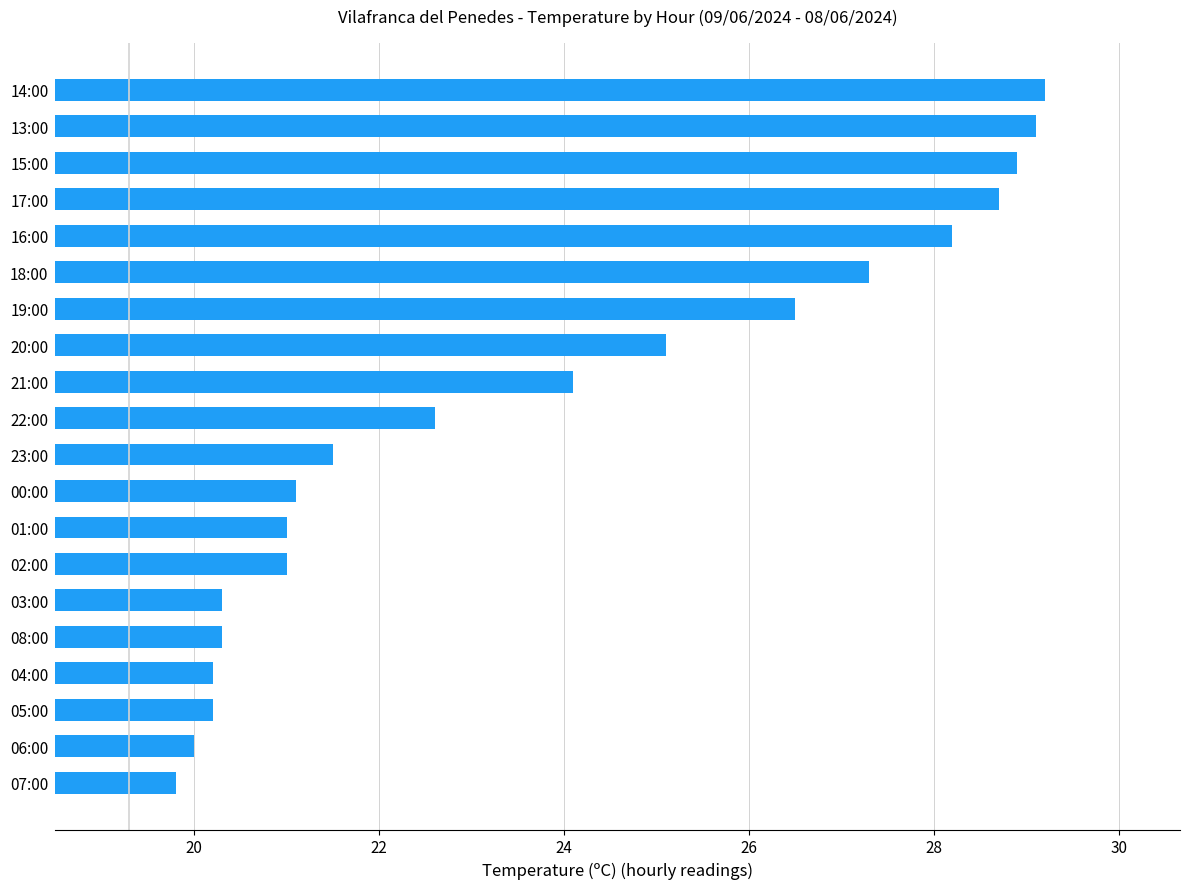

Between 20:00 and 14:00, which is larger?

14:00